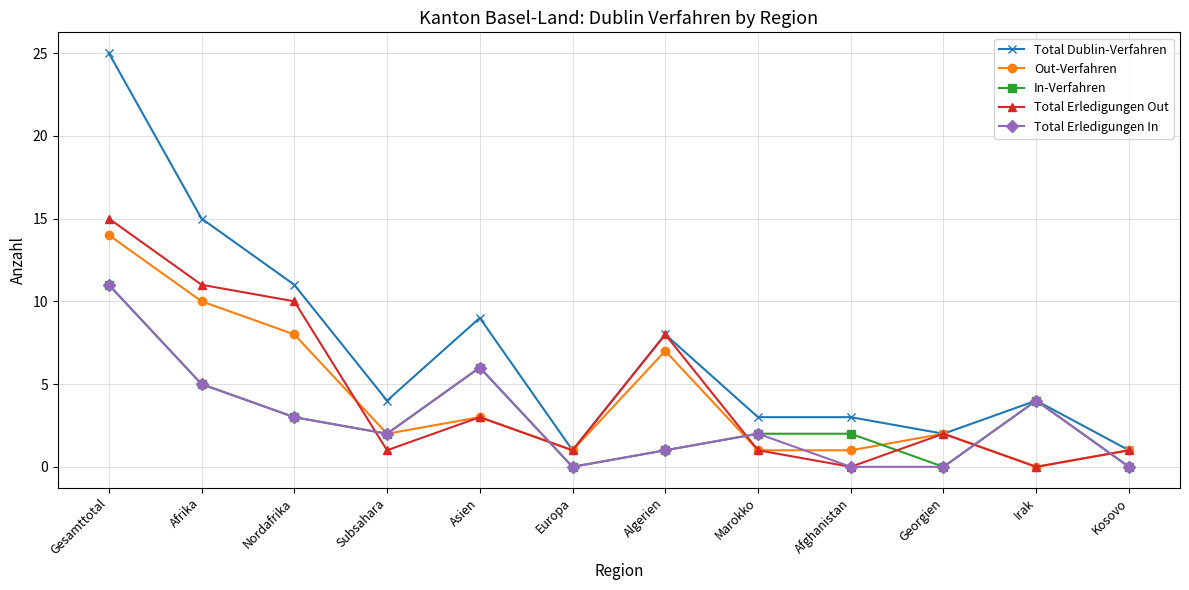

Is it true that Total Erledigungen Out equals 3 at Afrika?

False